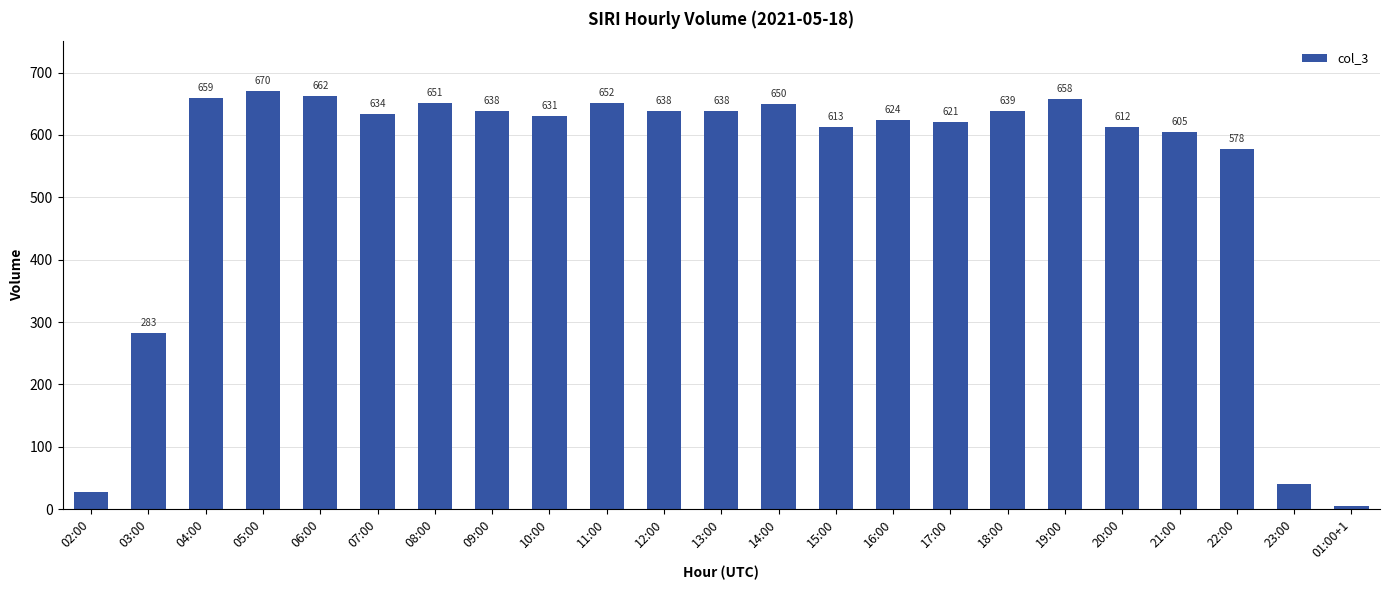

Which label corresponds to the smallest value in the chart?

01:00+1